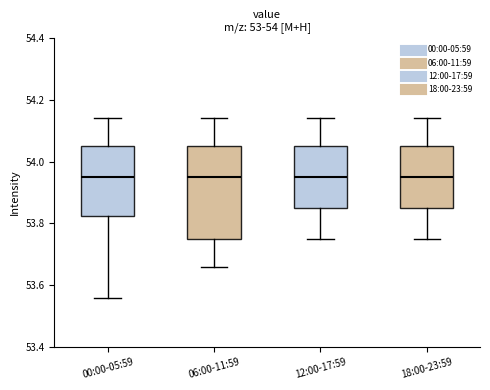

Reading left to right, read every box against the y-axis: the position of its median line, the range the box covers, and the ends of its whiskers. The values are not printed on the chart, so give them approximately, as read against the axis.

00:00-05:59: median 53.96, box 53.82 to 54.06, whiskers 53.56 to 54.14
06:00-11:59: median 53.96, box 53.76 to 54.06, whiskers 53.66 to 54.14
12:00-17:59: median 53.96, box 53.86 to 54.06, whiskers 53.76 to 54.14
18:00-23:59: median 53.96, box 53.86 to 54.06, whiskers 53.76 to 54.14